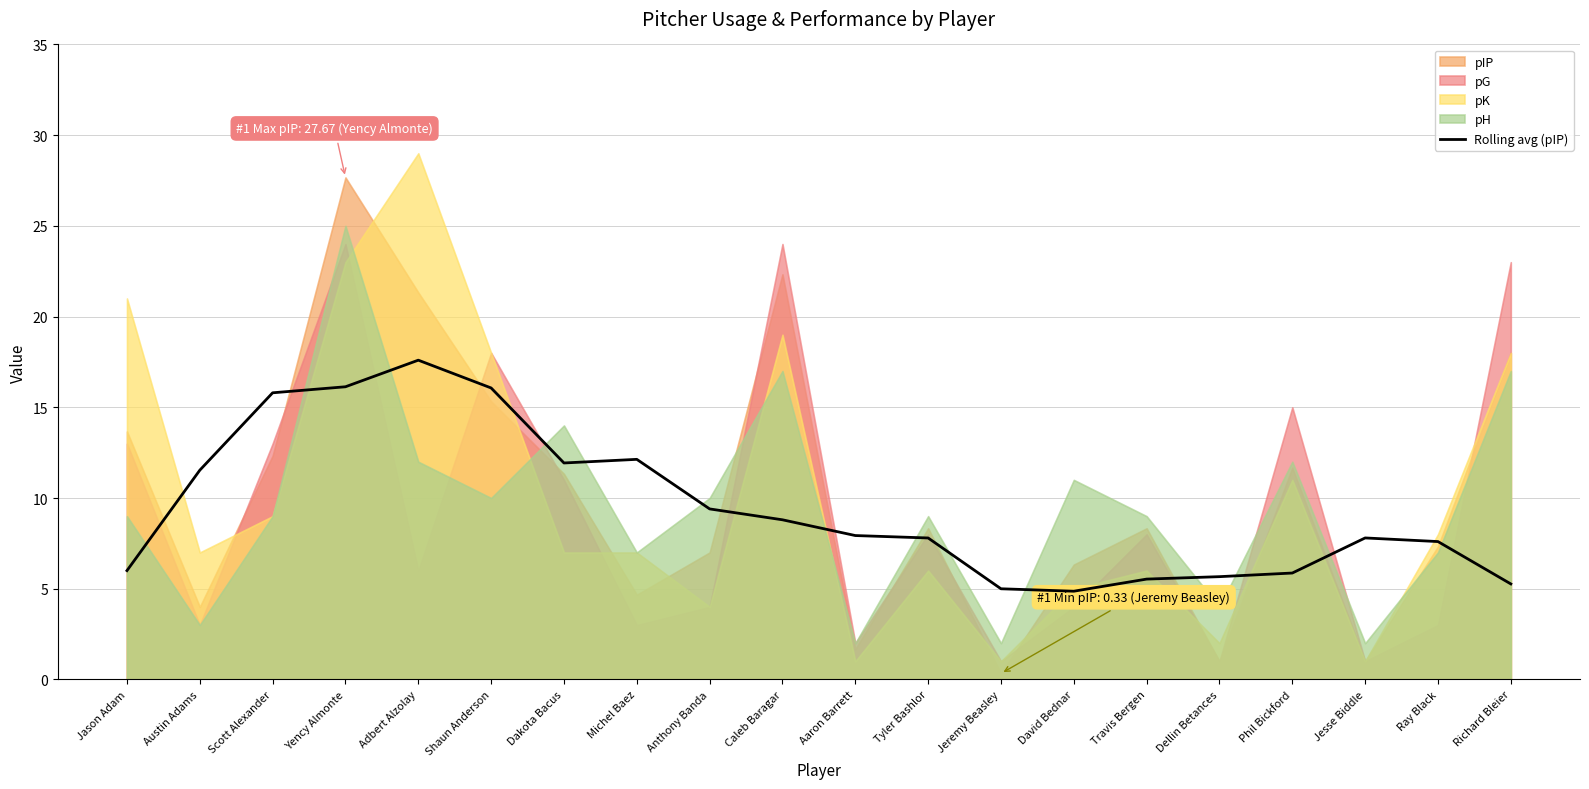

What is the ratio of the value at Aaron Barrett to the value at Jason Adam?

1.3